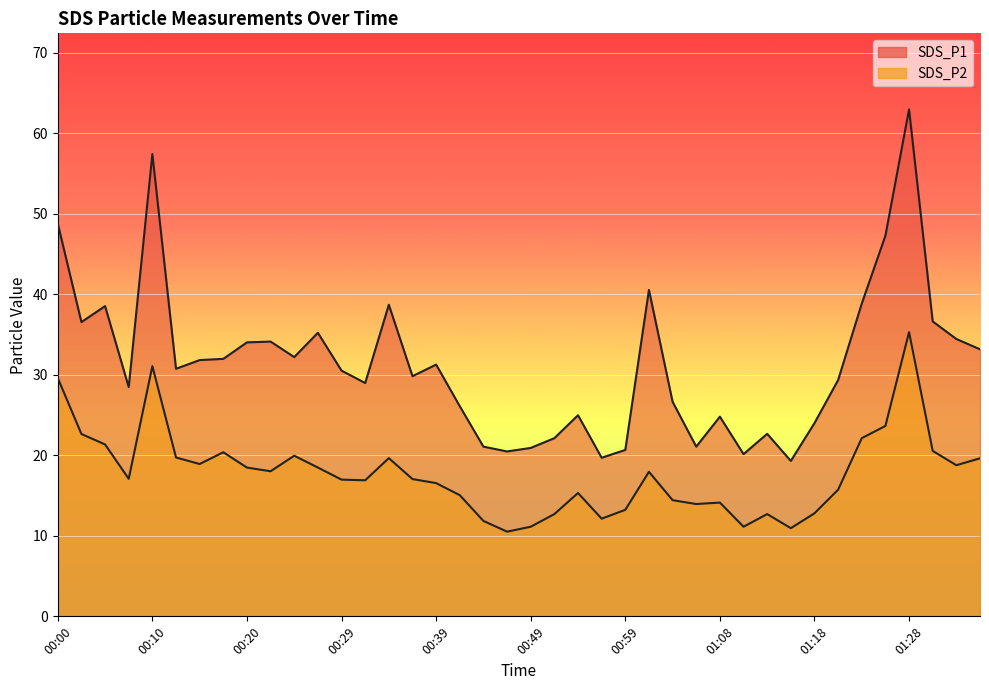

Reading left to right, list all the values displayed in this chart.

SDS_P1: 00:00=48.8	00:03=36.5	00:05=38.5	00:08=28.5	00:10=57.4	00:12=30.8	00:15=31.8	00:17=32.0	00:20=34.0	00:22=34.1	00:25=32.2	00:27=35.2	00:29=30.5	00:32=29.0	00:34=38.7	00:37=29.8	00:39=31.3	00:42=26.1	00:44=21.1	00:46=20.5	00:49=20.9	00:51=22.1	00:54=25.0	00:56=19.7	00:59=20.7	01:01=40.5	01:03=26.6	01:06=21.1	01:08=24.8	01:11=20.1	01:13=22.7	01:16=19.3	01:18=24.0	01:21=29.4	01:23=38.9	01:26=47.3	01:28=63.0	01:31=36.6	01:33=34.5	01:36=33.2
SDS_P2: 00:00=29.6	00:03=22.6	00:05=21.4	00:08=17.1	00:10=31.1	00:12=19.7	00:15=18.9	00:17=20.4	00:20=18.5	00:22=18.0	00:25=19.9	00:27=18.5	00:29=17.0	00:32=16.9	00:34=19.6	00:37=17.1	00:39=16.6	00:42=15.1	00:44=11.8	00:46=10.5	00:49=11.1	00:51=12.7	00:54=15.3	00:56=12.1	00:59=13.2	01:01=17.9	01:03=14.4	01:06=13.9	01:08=14.1	01:11=11.1	01:13=12.7	01:16=10.9	01:18=12.8	01:21=15.7	01:23=22.1	01:26=23.6	01:28=35.3	01:31=20.6	01:33=18.8	01:36=19.6